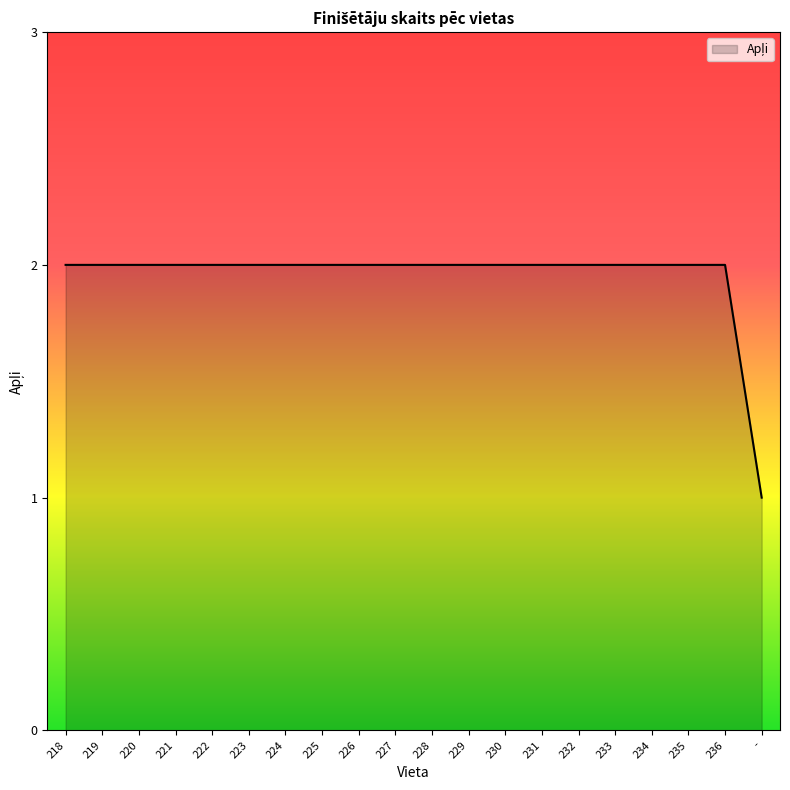

What is the sum of the values at 236 and -?

3